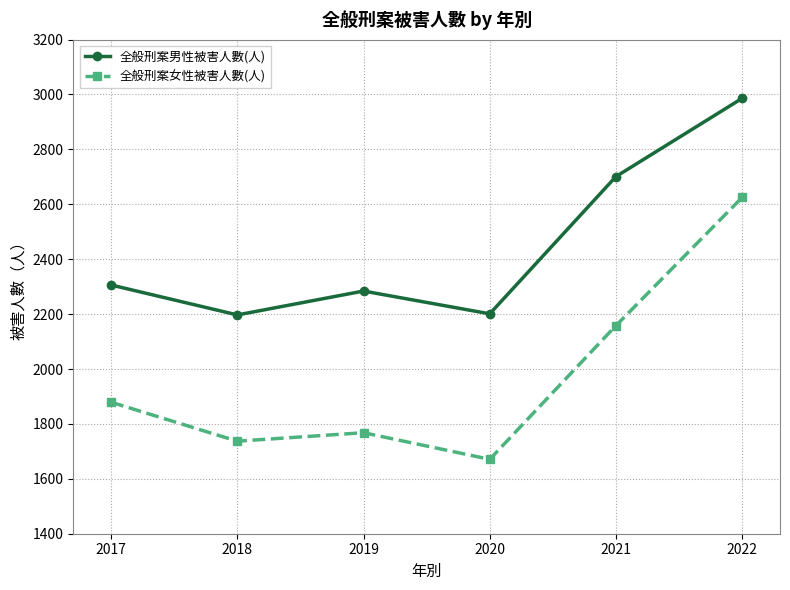

List the series in order of their peak value, highest first.

全般刑案男性被害人數(人), 全般刑案女性被害人數(人)